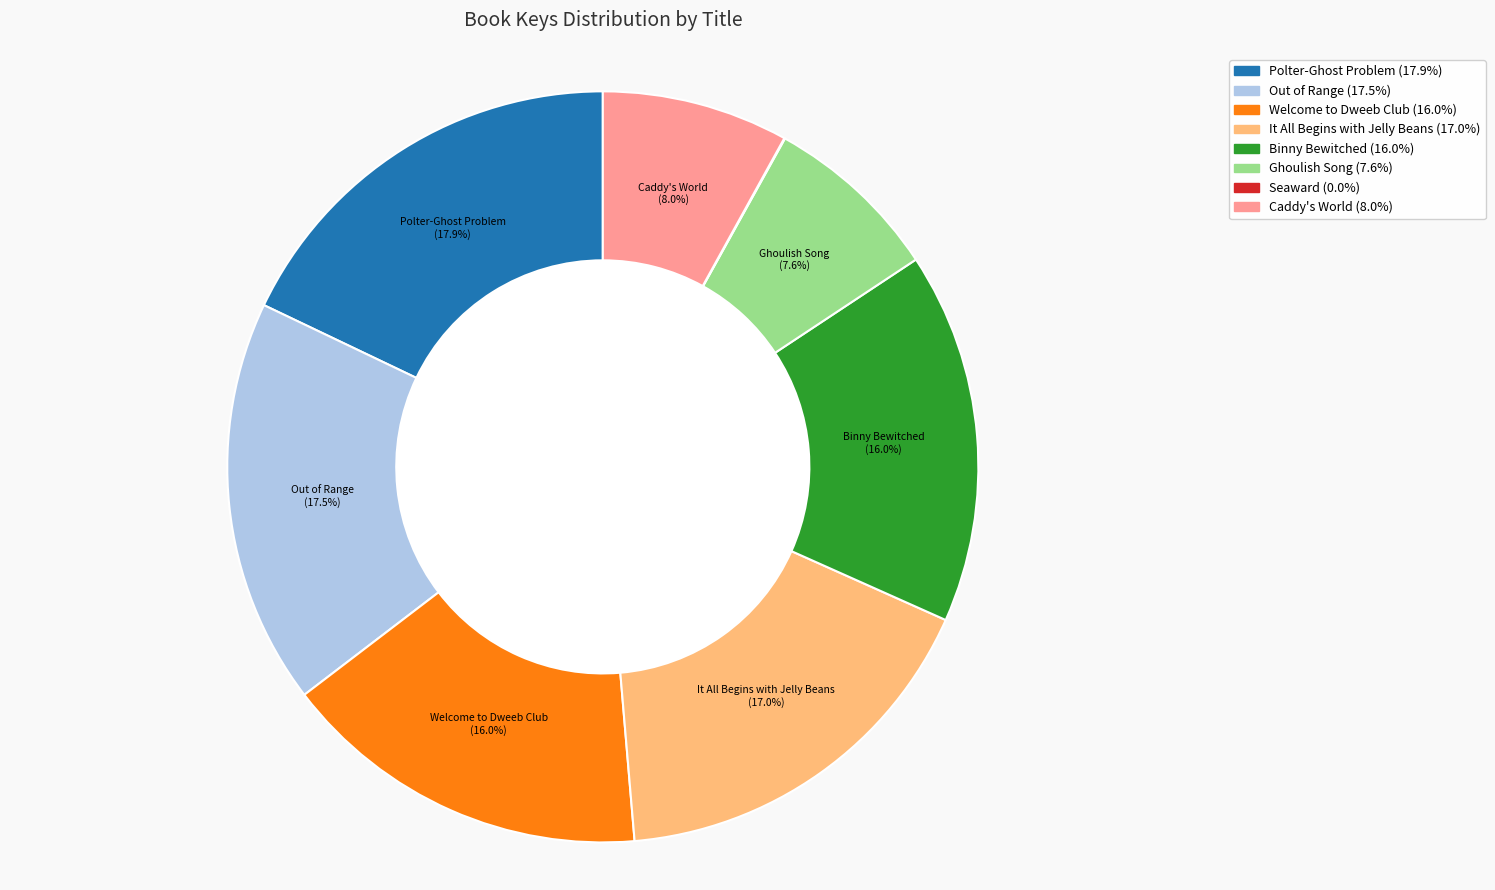

Is there a majority slice in this chart?

No